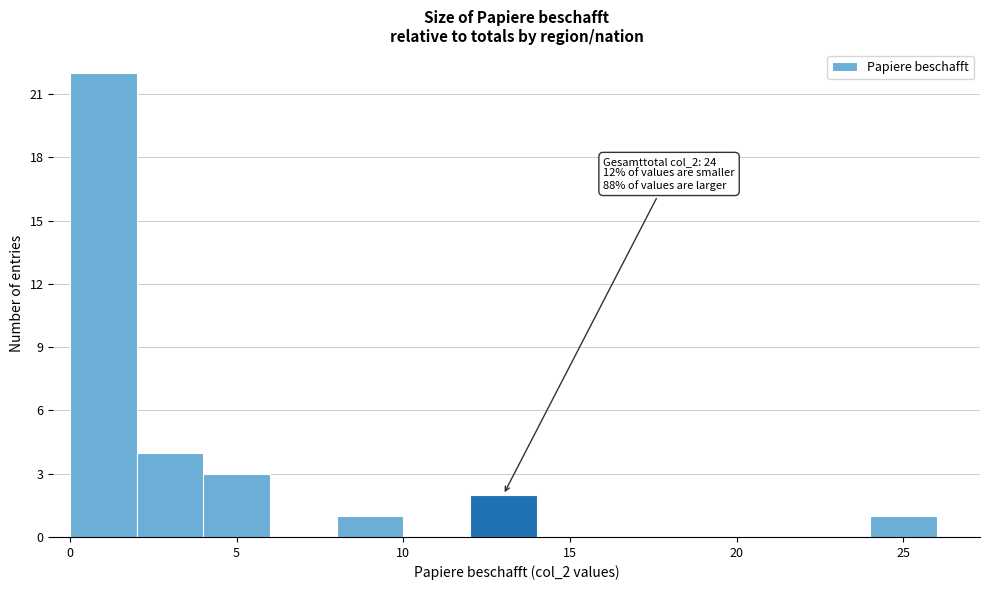

Over which range of the x-axis is the bar tallest?

0 to 2